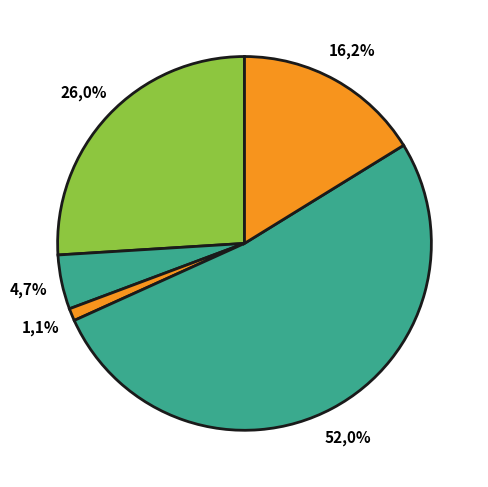

What is the change in value from закуска to хлеб бел.?

-5.8